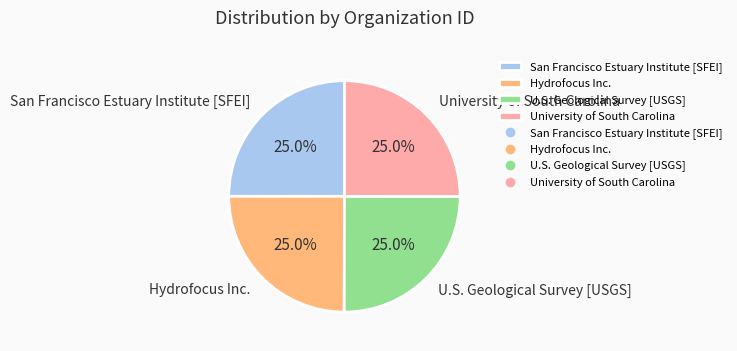

What is the ratio of the value at San Francisco Estuary Institute [SFEI] to the value at University of South Carolina?

1.0